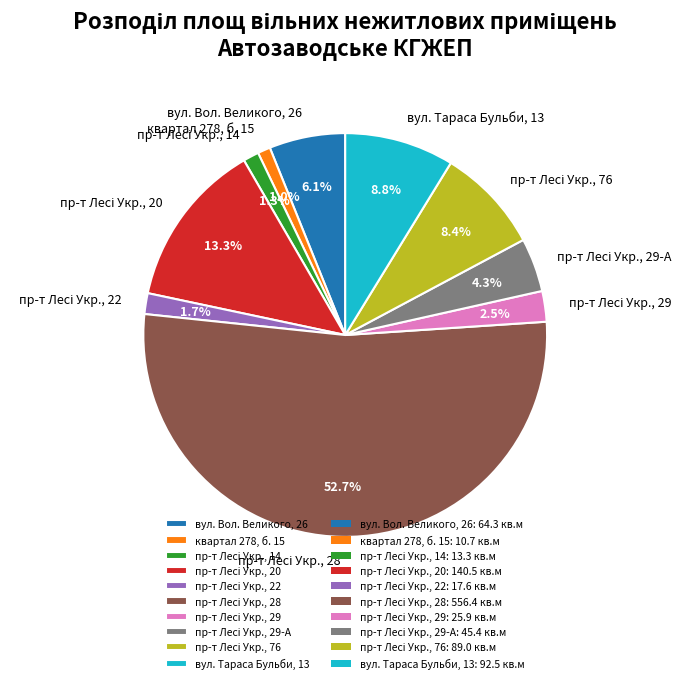

Combined, what portion of the pie is вул. Тараса Бульби, 13 and вул. Вол. Великого, 26?

14.9%